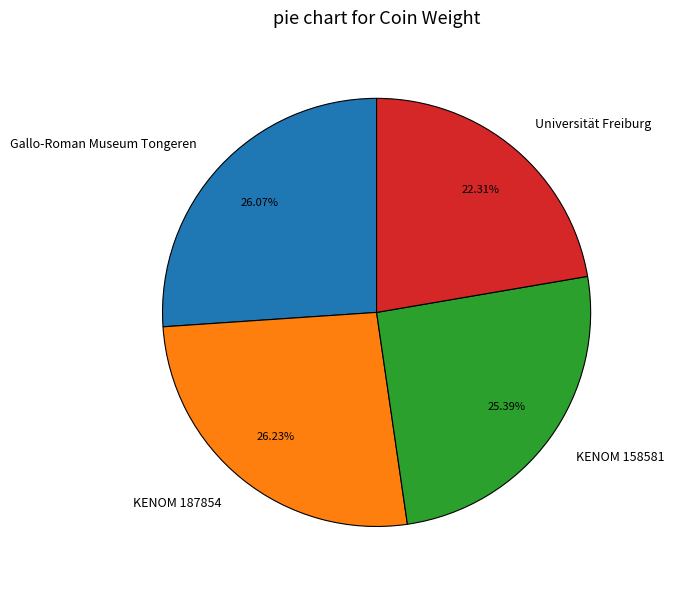

To the nearest percent, what percentage of the pie is Universität Freiburg?

22%